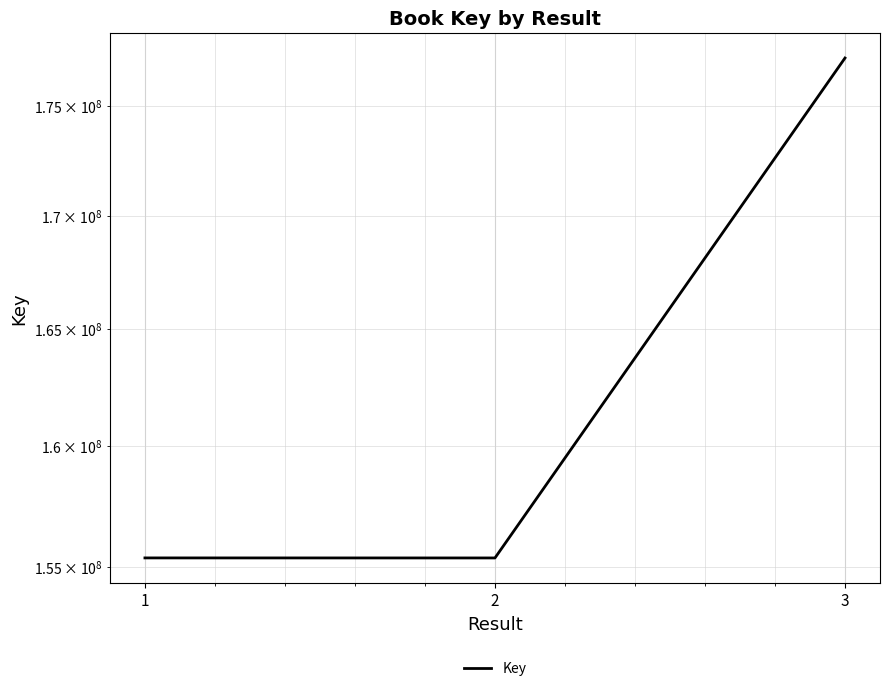

The chart shows a value of 177227527 at 3. True or false?

True